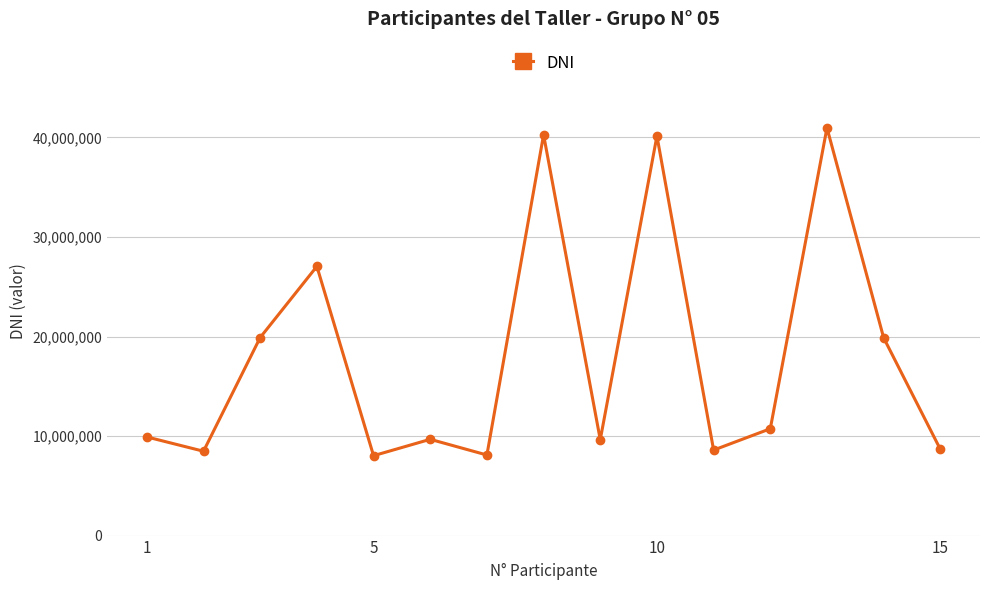

How many lines are shown in the chart?

1